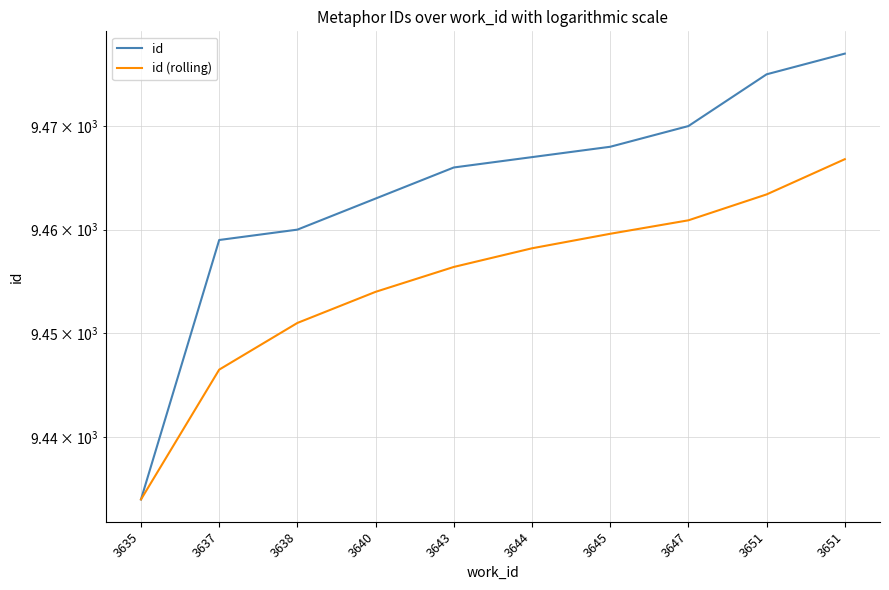

Reading left to right, transcribe all the data shown in this chart.

id: 3635=9434.0	3637=9459.0	3638=9460.0	3640=9463.0	3643=9466.0	3644=9467.0	3645=9468.0	3647=9470.0	3651=9475.0	3651=9477.0
id (rolling): 3635=9434.0	3637=9446.5	3638=9451.0	3640=9454.0	3643=9456.4	3644=9458.2	3645=9459.6	3647=9460.9	3651=9463.4	3651=9466.8